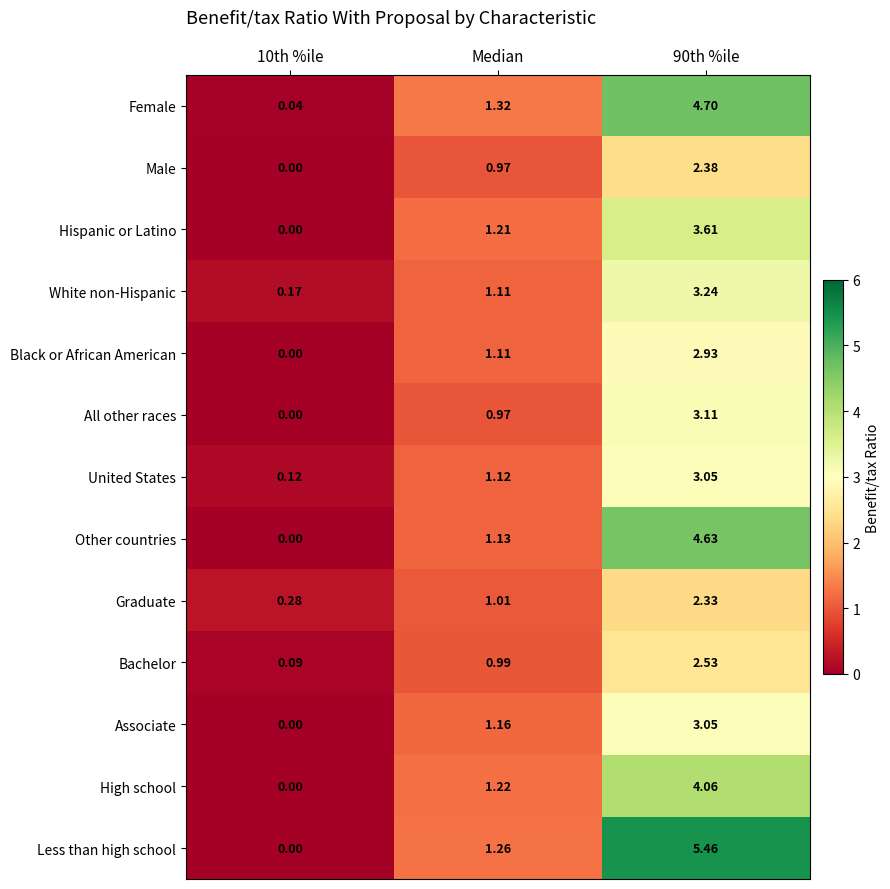

Between 10th %ile and 90th %ile, which series saw the biggest shift?

Less than high school